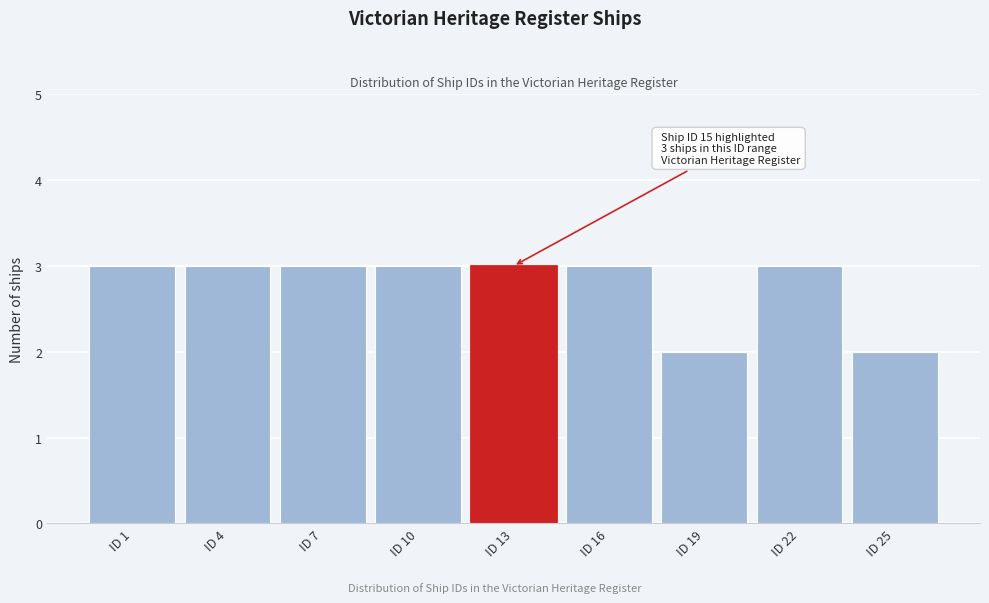

Reading left to right, extract all data points from this chart.

3	3	3	3	3	3	2	3	2